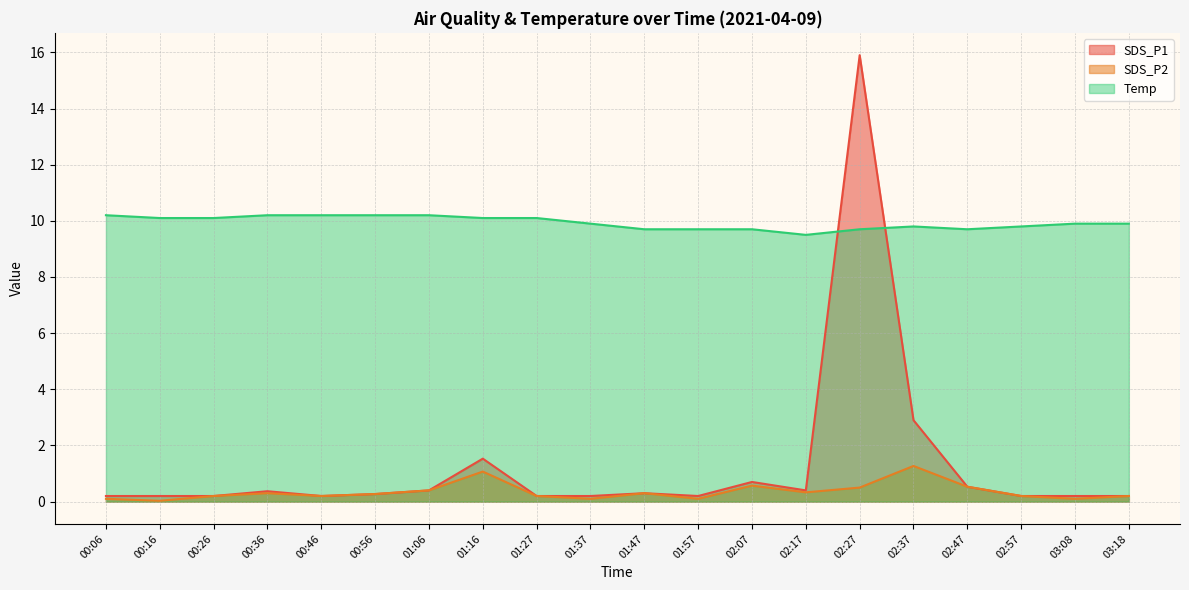

Does the chart display data point markers on the line(s)?

No